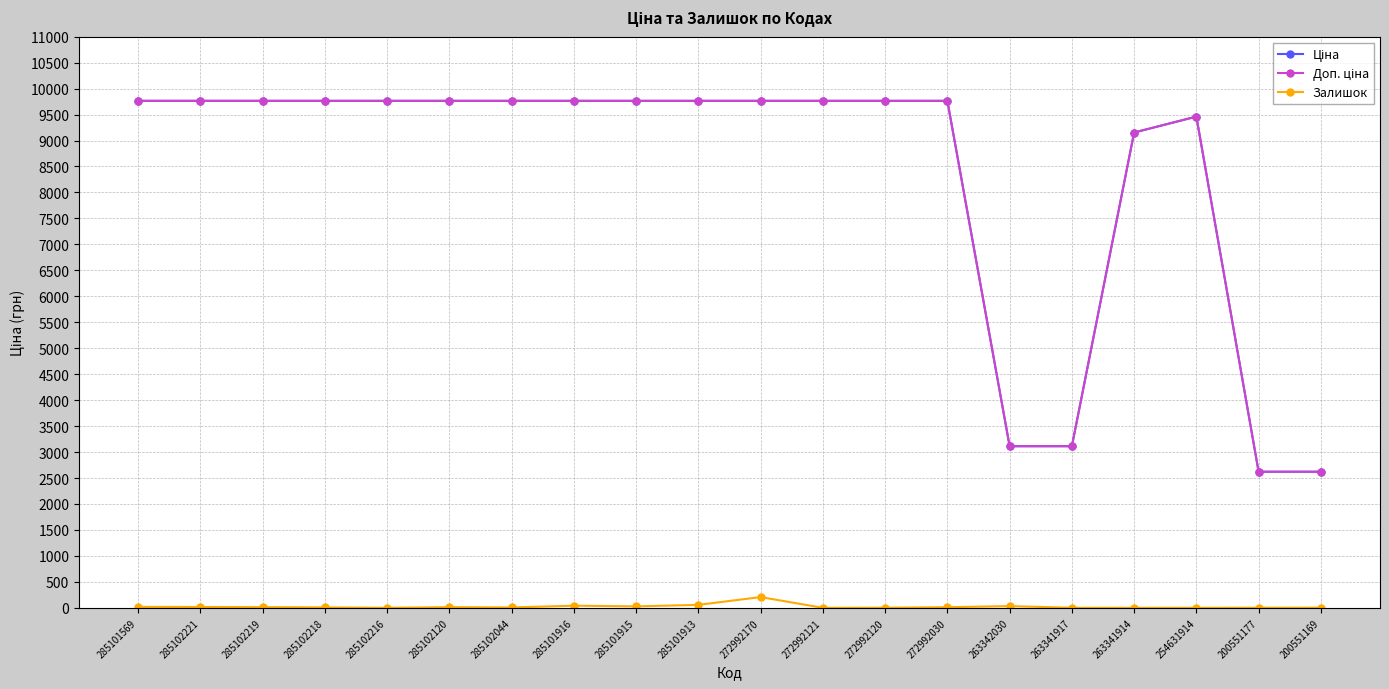

At how many categories does at least one series exceed 4658?

16